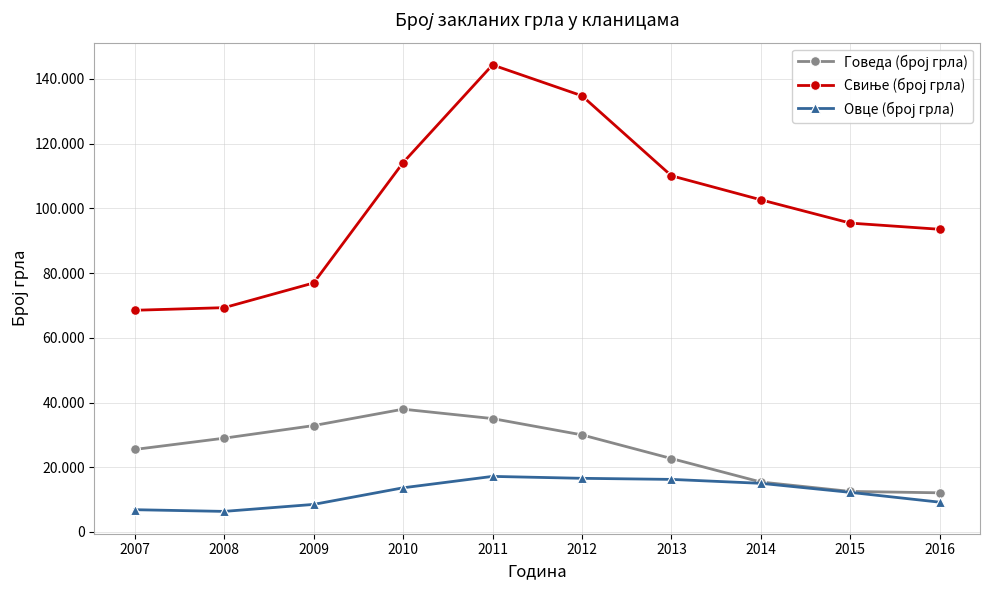

Reading left to right, extract all data points from this chart.

Говеда (број грла): 25486	28974	32866	37937	35032	29990	22678	15420	12513	12086
Свиње (број грла): 68511	69316	76953	114142	144356	134804	110088	102654	95457	93543
Овце (број грла): 6864	6341	8501	13636	17160	16567	16233	15020	12225	9188